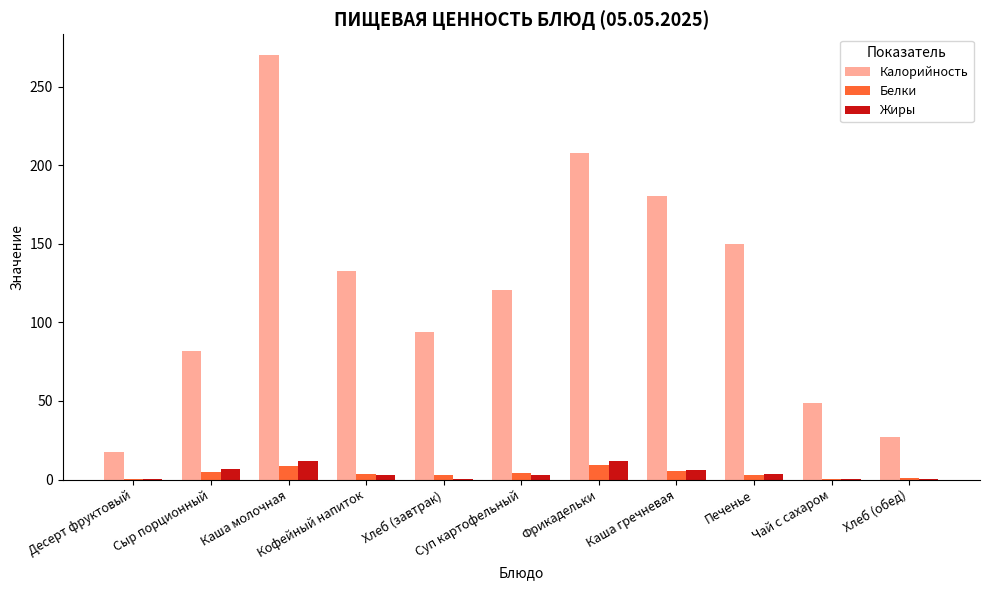

What is the maximum value for Калорийность?

269.8